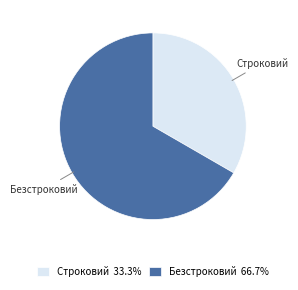

Which category has the biggest portion of the pie?

Безстроковий